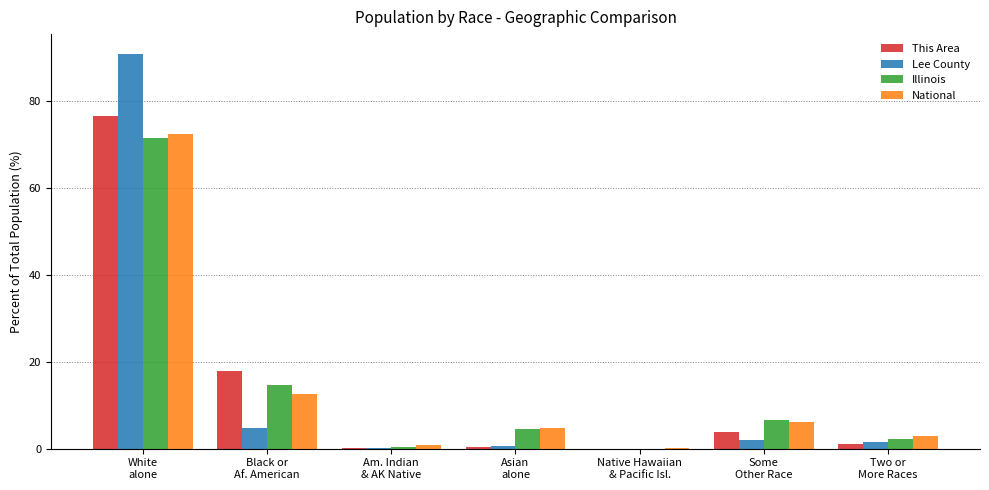

At which label is Illinois closest to 35?

Black or
Af. American